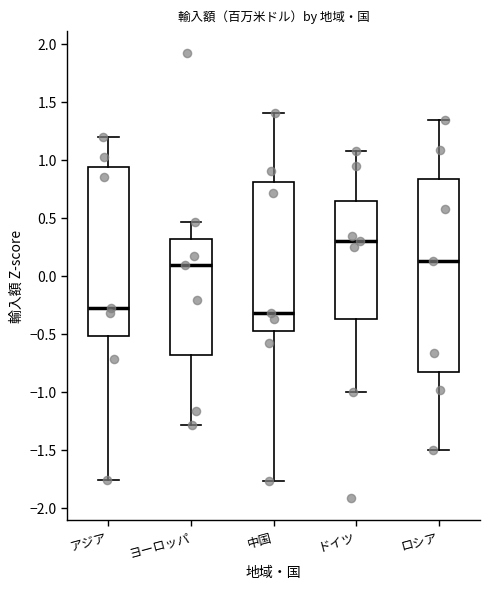

Reading left to right, transcribe this box plot: for each box, give where its median line is, the range the box spans, and where its two whiskers end, as read against the y-axis. The values are not printed on the chart, so give them approximately, as read against the axis.

アジア: median -0.30, box -0.50 to 0.95, whiskers -1.75 to 1.20
ヨーロッパ: median 0.10, box -0.70 to 0.30, whiskers -1.30 to 0.45
中国: median -0.30, box -0.45 to 0.80, whiskers -1.75 to 1.40
ドイツ: median 0.30, box -0.35 to 0.65, whiskers -1.00 to 1.10
ロシア: median 0.15, box -0.80 to 0.85, whiskers -1.50 to 1.35